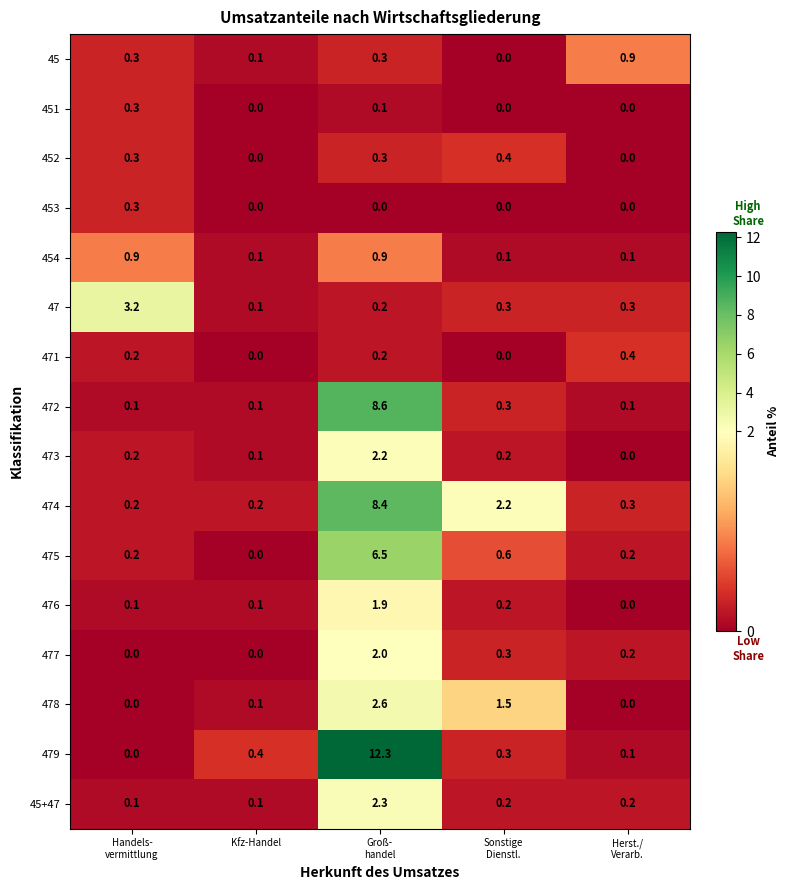

Is it true that 452 equals 0.0 at Kfz-Handel?

True